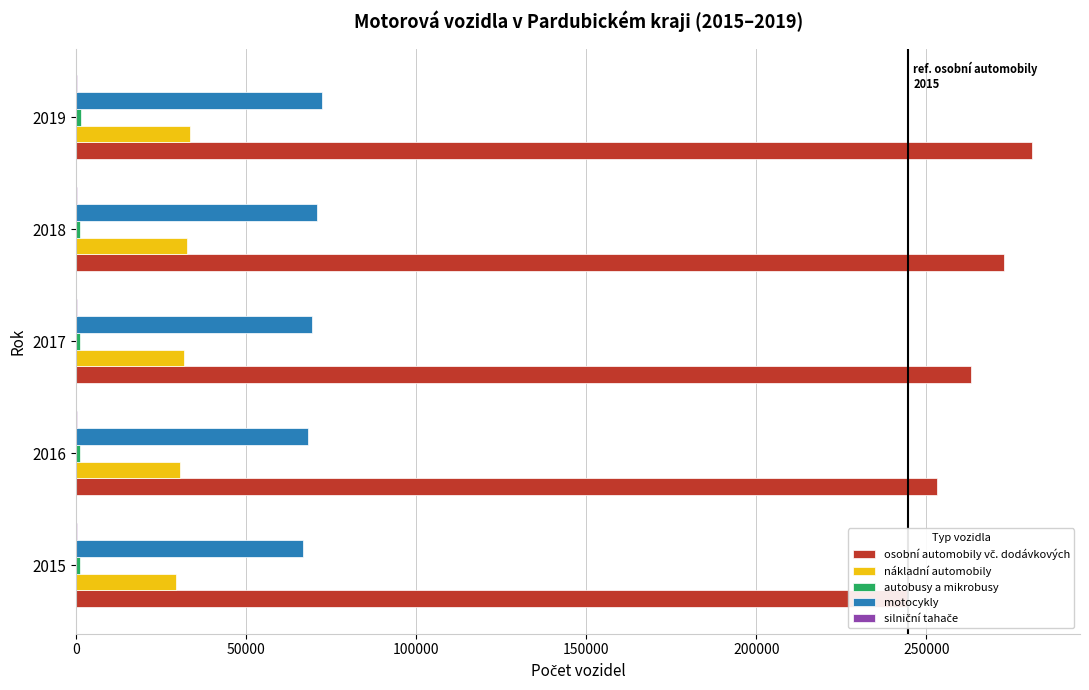

What is the greatest value displayed?

281129